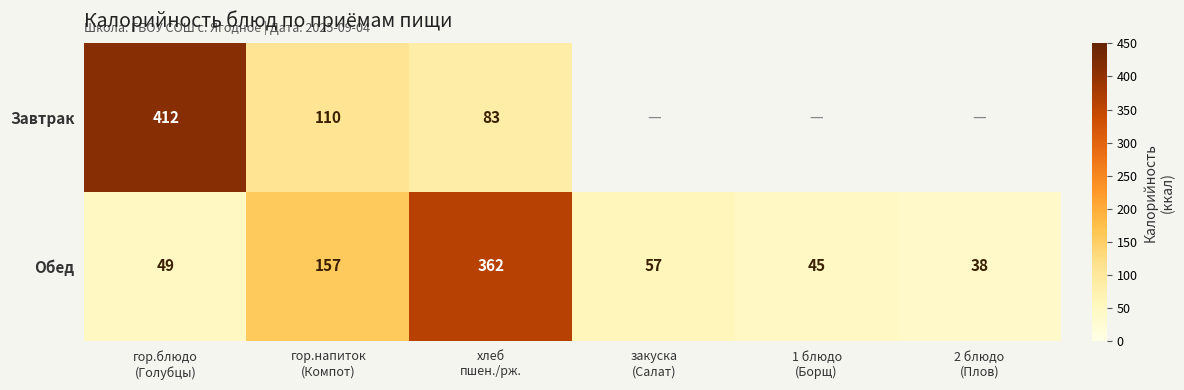

What is the minimum value for Обед?

38